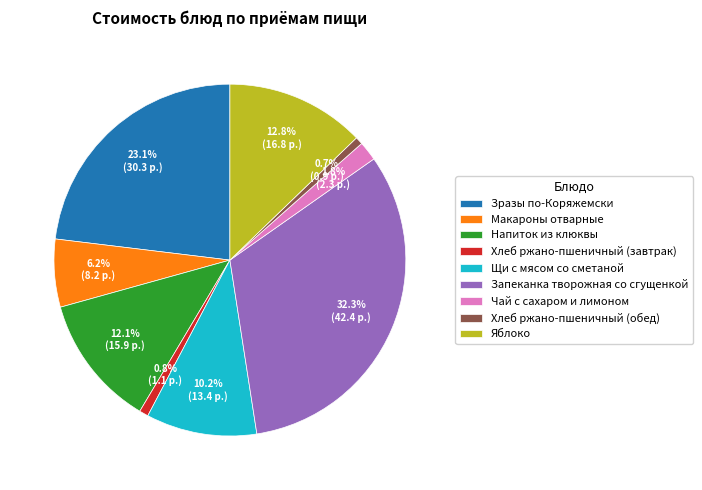

The Хлеб ржано-пшеничный (завтрак) slice represents 1% of the pie. True or false?

True